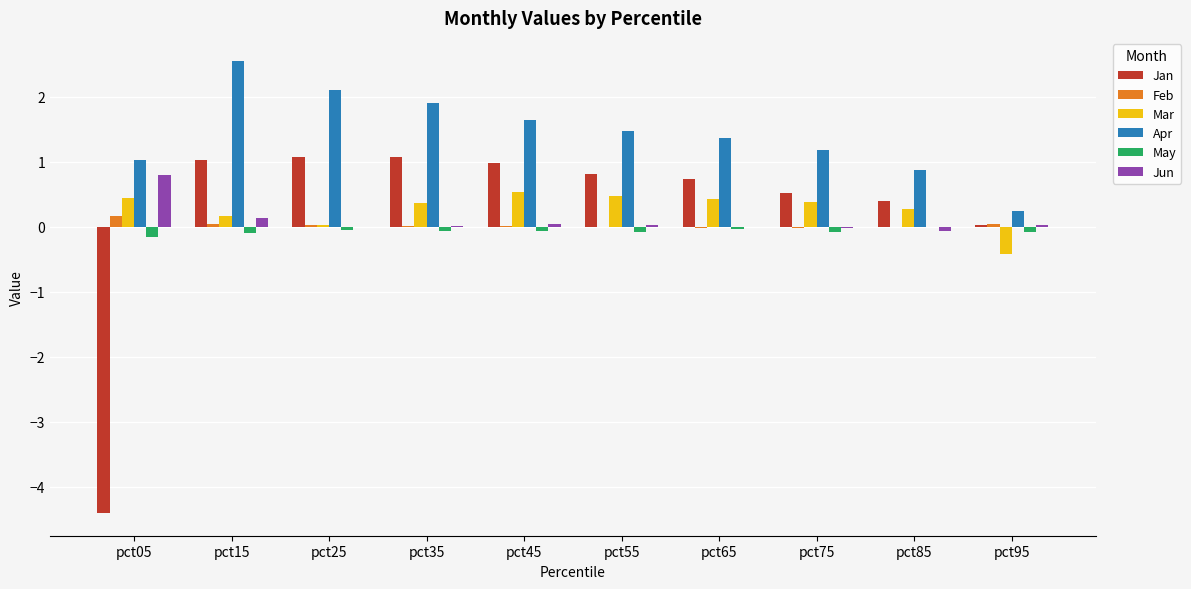

At which category is the sum across all series the highest?

pct15